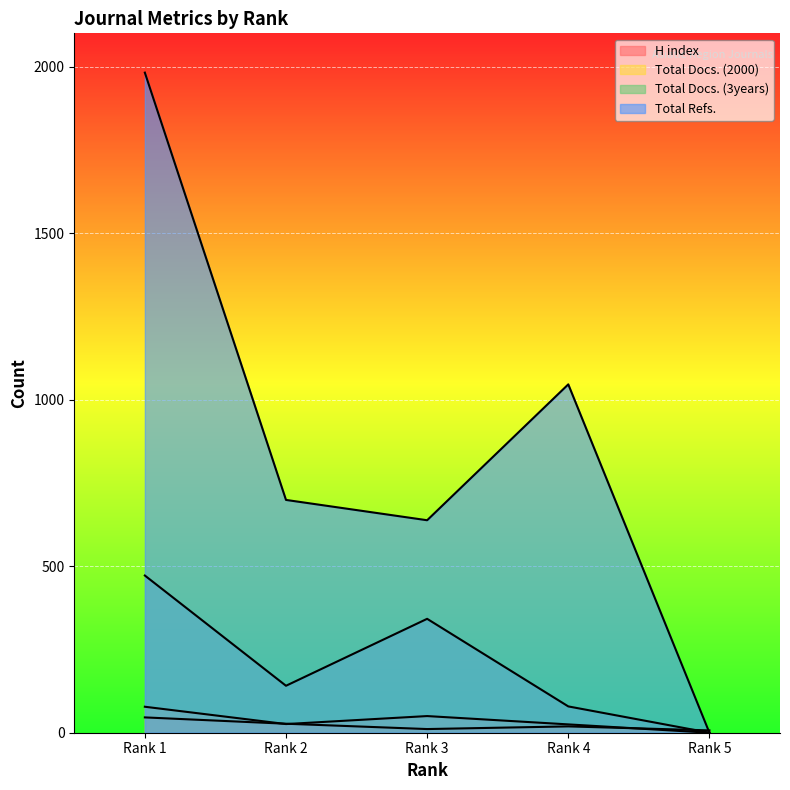

Which series changed the most between Rank 2 and Rank 3?

Total Docs. (3years)